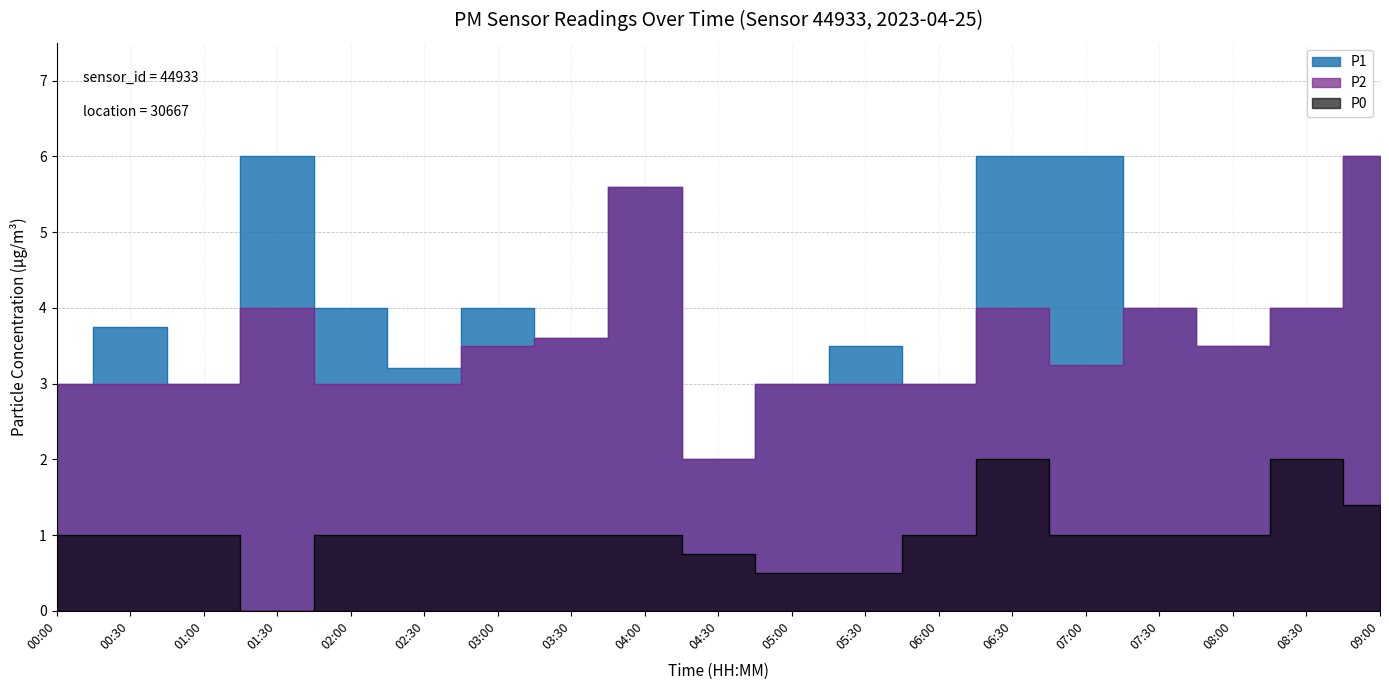

What is the difference between the P0 values at 05:30 and 01:00?

0.5